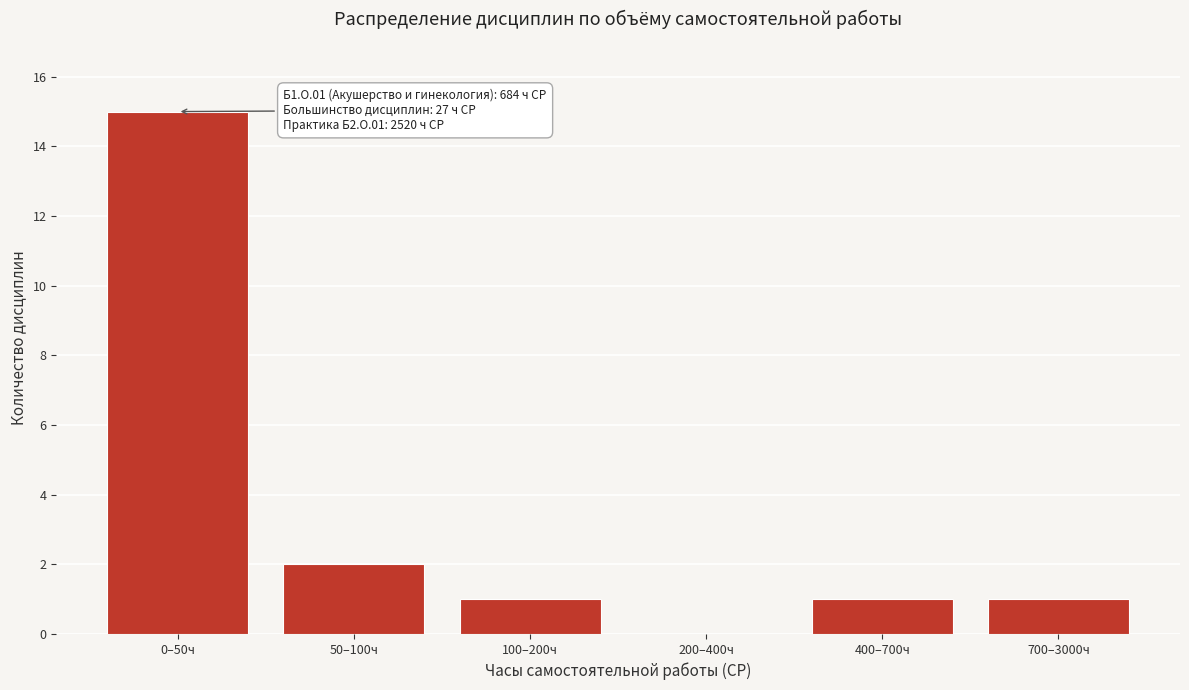

Reading right to left, what are all the values shown in this chart?

700–3000ч=1	400–700ч=1	200–400ч=0	100–200ч=1	50–100ч=2	0–50ч=15